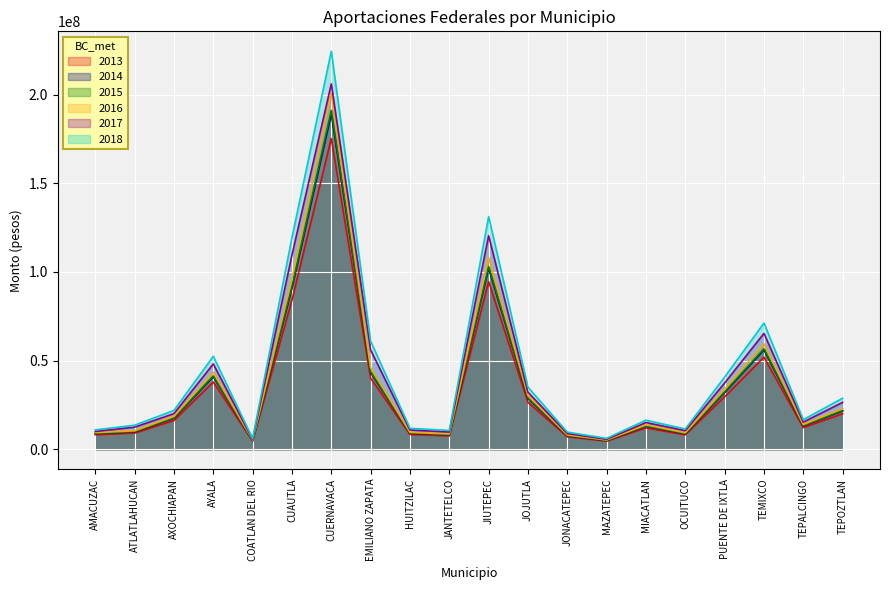

How many interior local valleys does the 2013 series have?

5